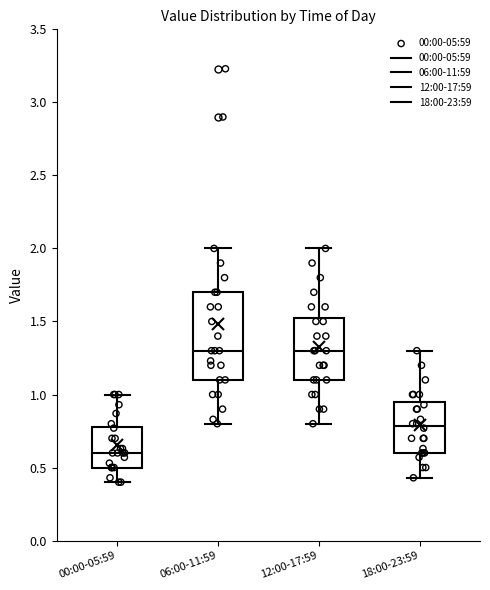

Comparing the boxes themselves (not the whiskers), which one is the tallest?

06:00-11:59